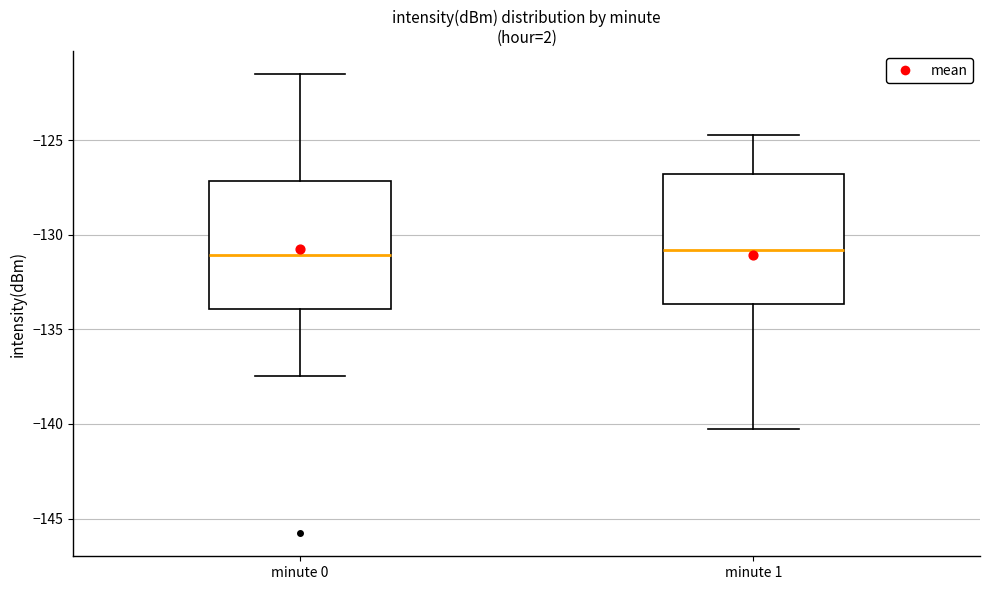

Where does the upper whisker of the box for minute 0 end on the y-axis? The values are not printed on the chart, so give them approximately, as read against the axis.

-121.5